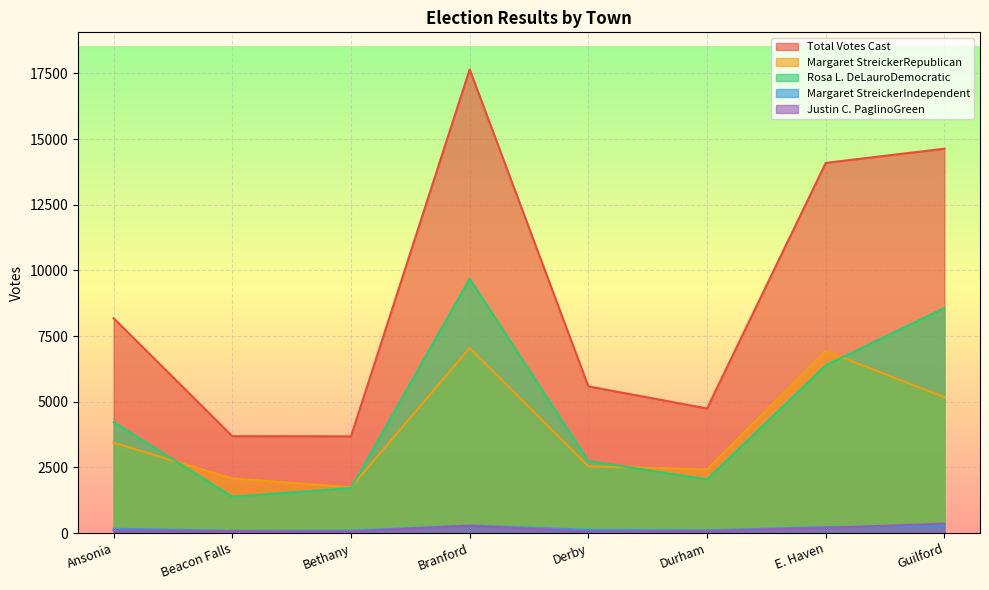

What is the total value across all series at Bethany?

7286